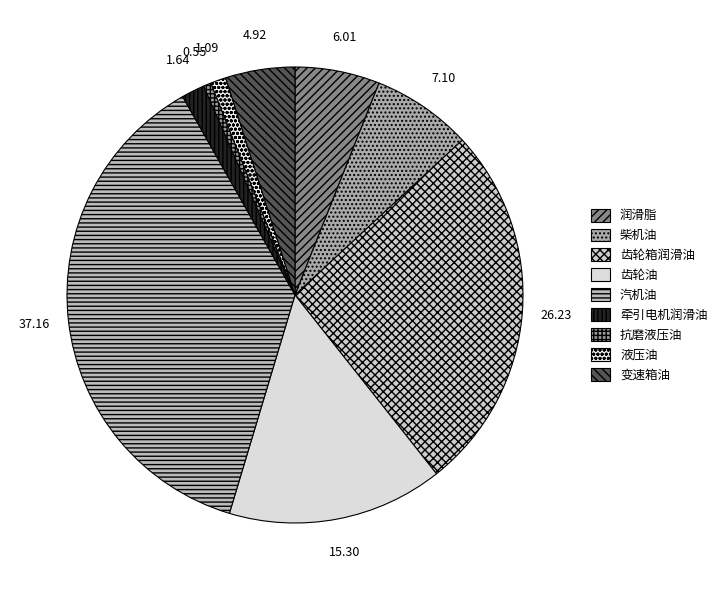

How many slices are in this pie chart?

9